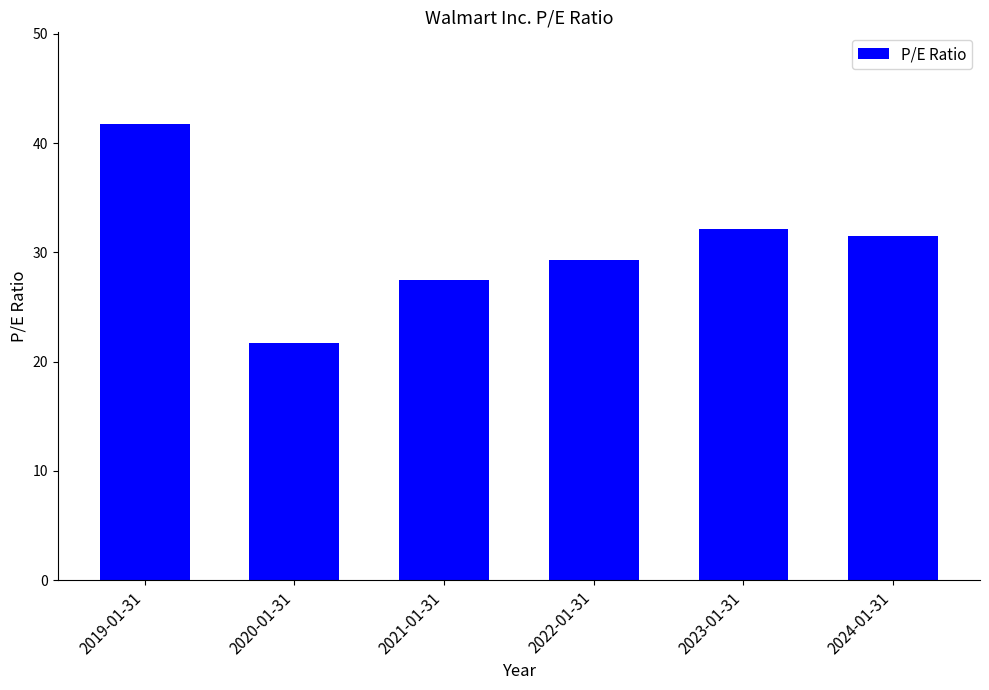

True or false: the data shows 16.2 at 2023-01-31.

False